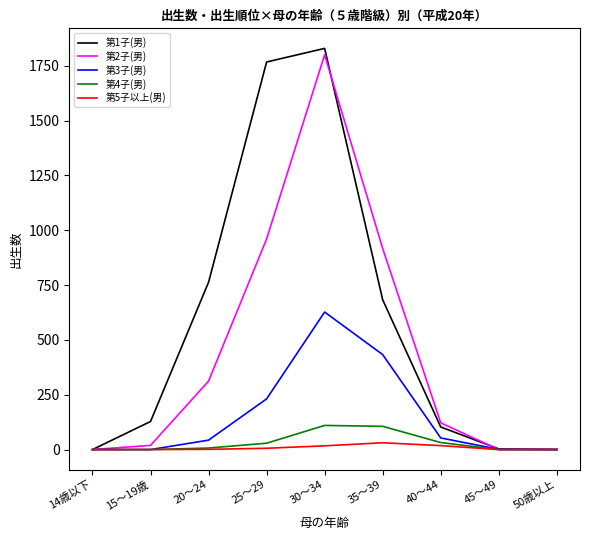

Is the value of 第1子(男) at 40～44 greater than the value of 第5子以上(男) at 15～19歳?

Yes